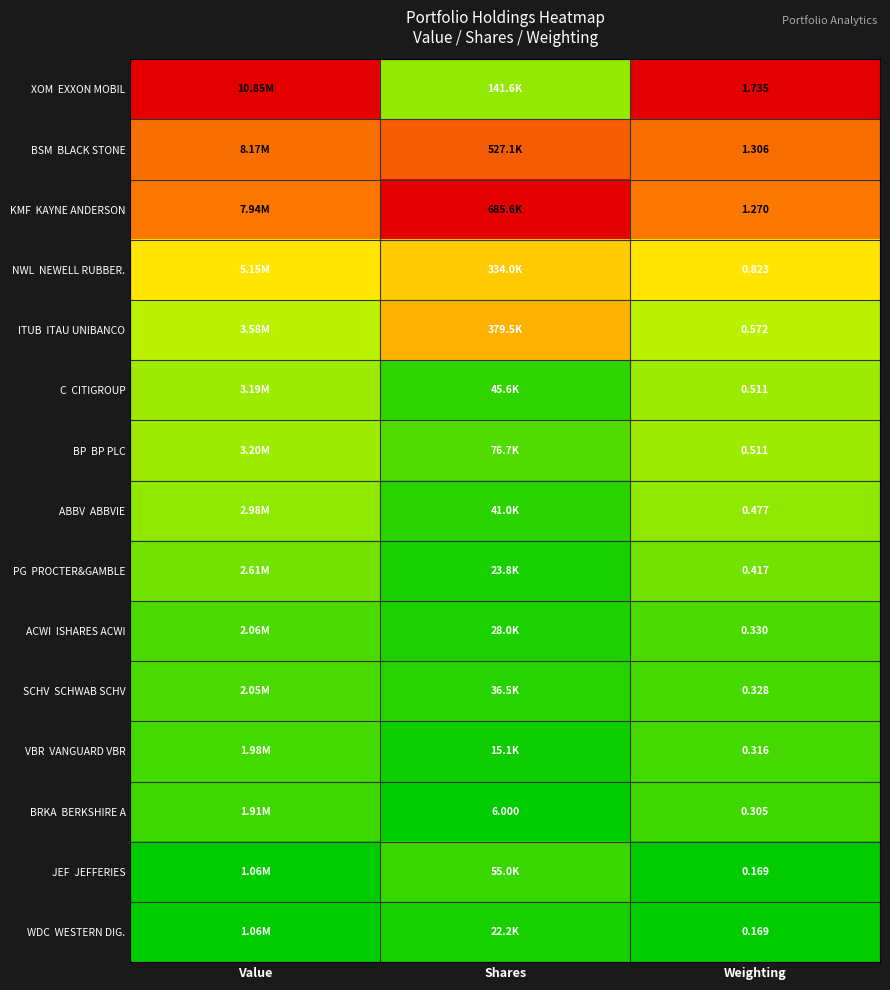

Count the number of categories in the chart.

3